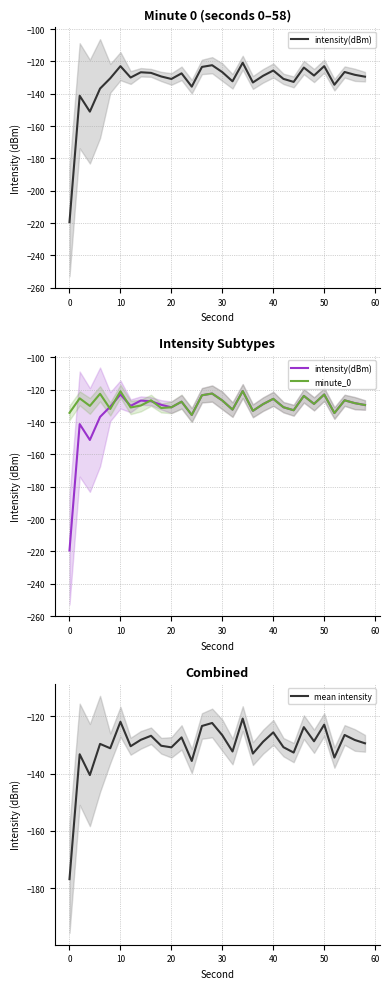

Does the chart have visible grid lines?

Yes